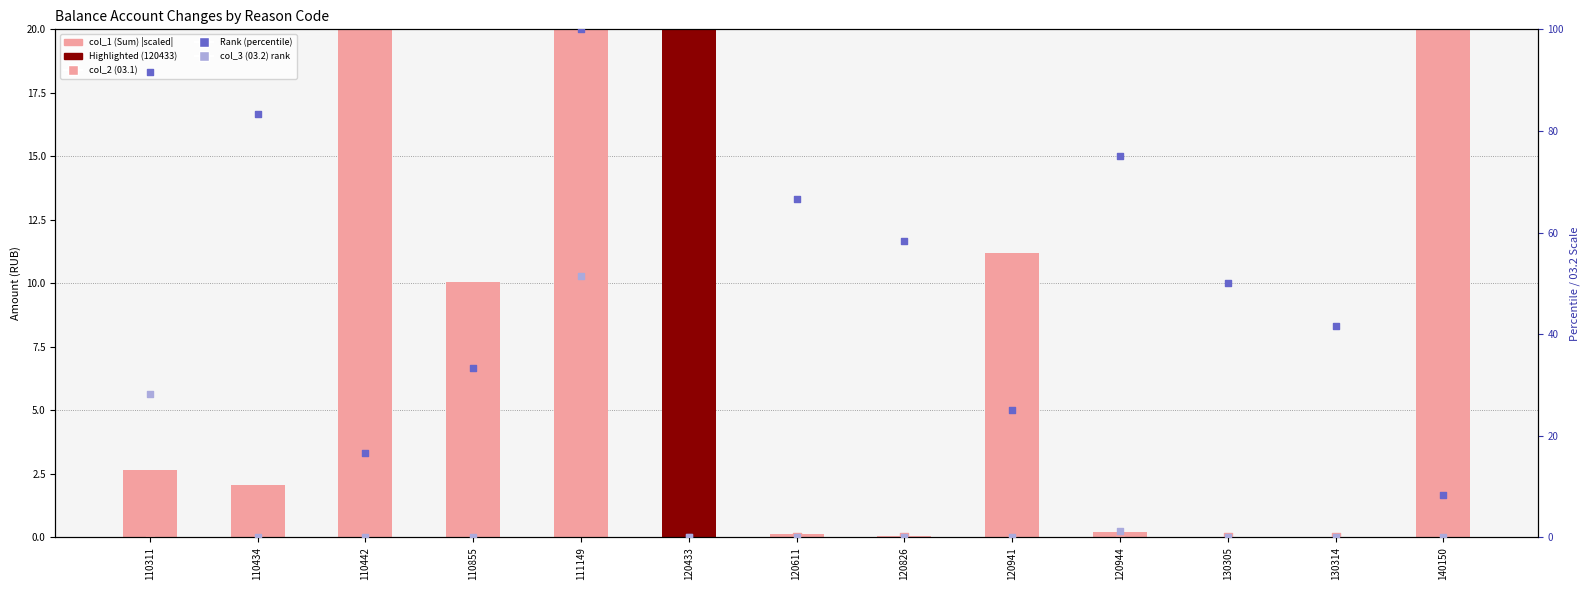

What are all the series names shown in the legend?

col_1 (Sum), col_2 (03.1), Rank (percentile), col_3 (03.2) rank